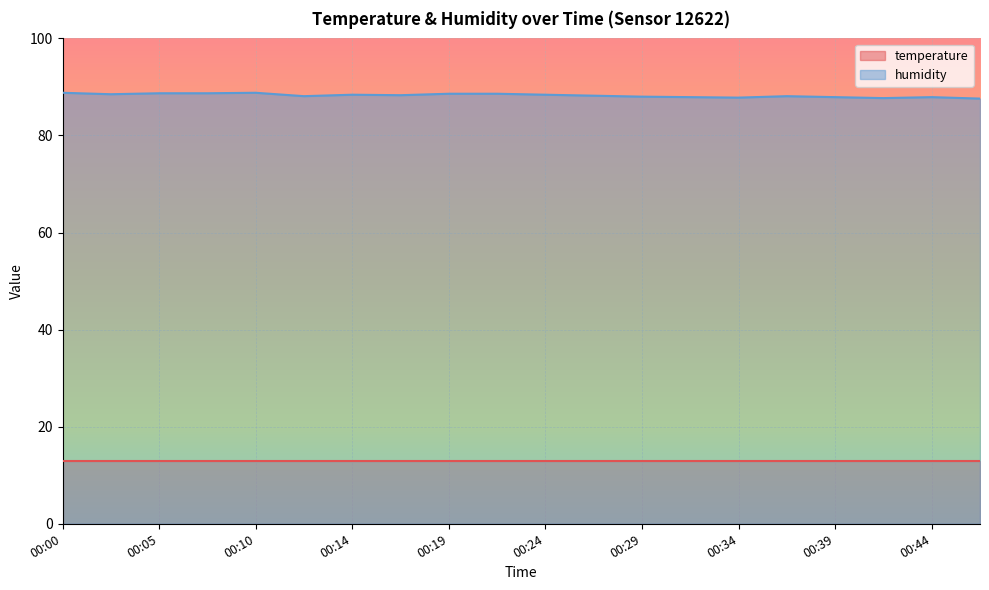

The value at 00:31 is 87.9. True or false?

True